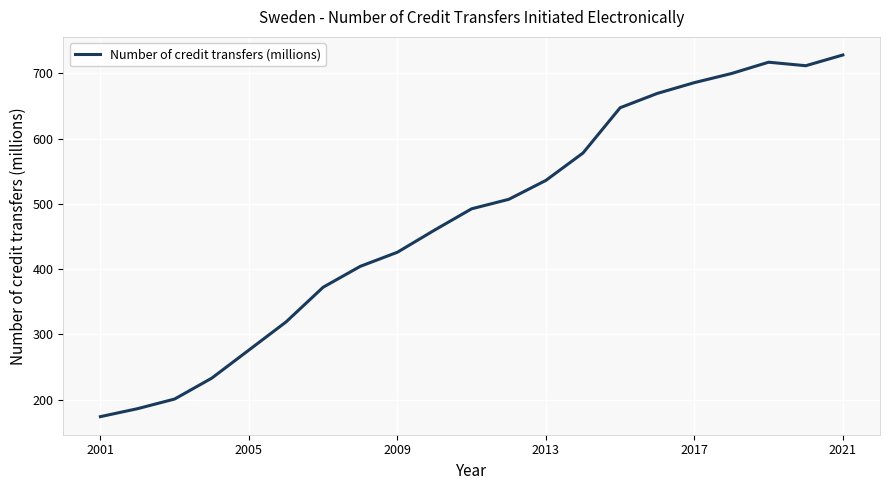

What is the greatest value displayed?

728.2